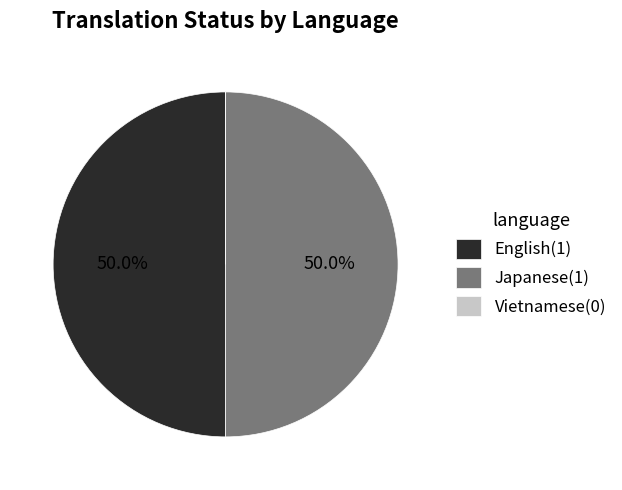

Is the sum of Japanese(1) and English(1) greater than half?

Yes